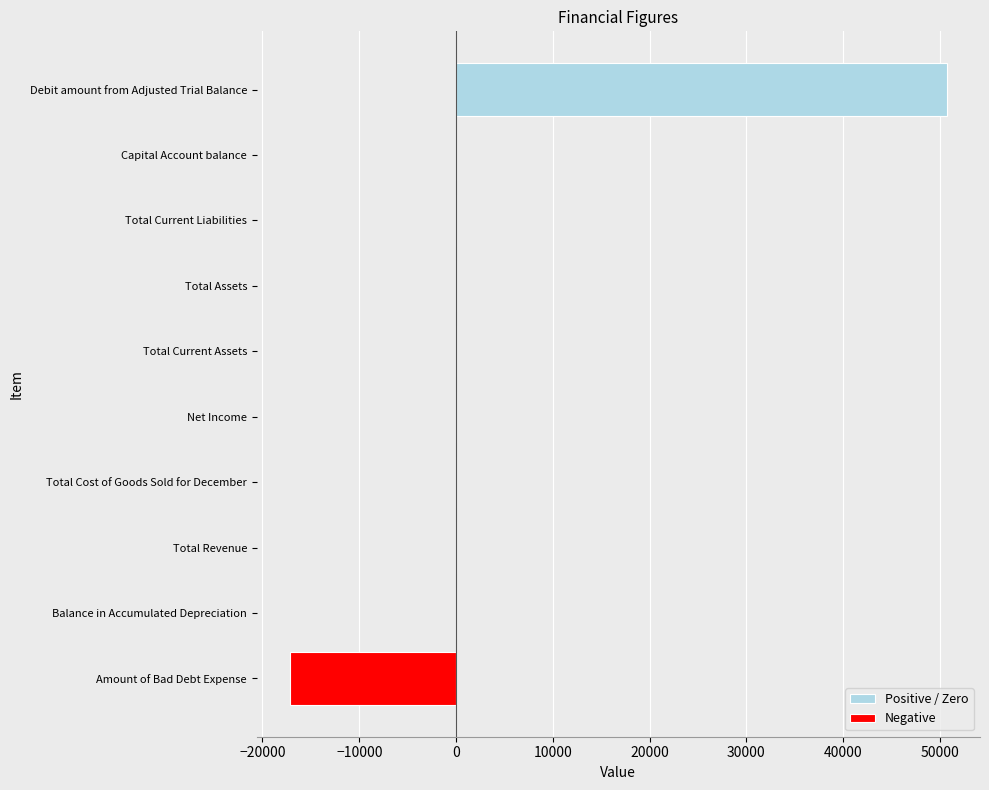

The value of Positive / Zero at Total Assets is 0. True or false?

True